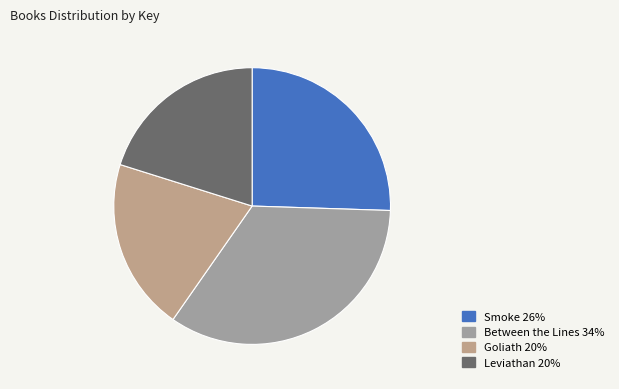

Which slice is the smallest?

Leviathan